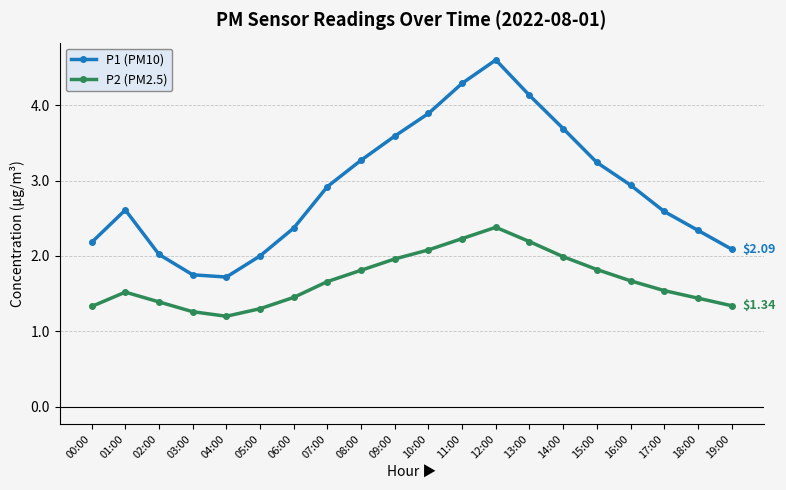

What is the approximate value of P1 (PM10) at 08:00?

3.3